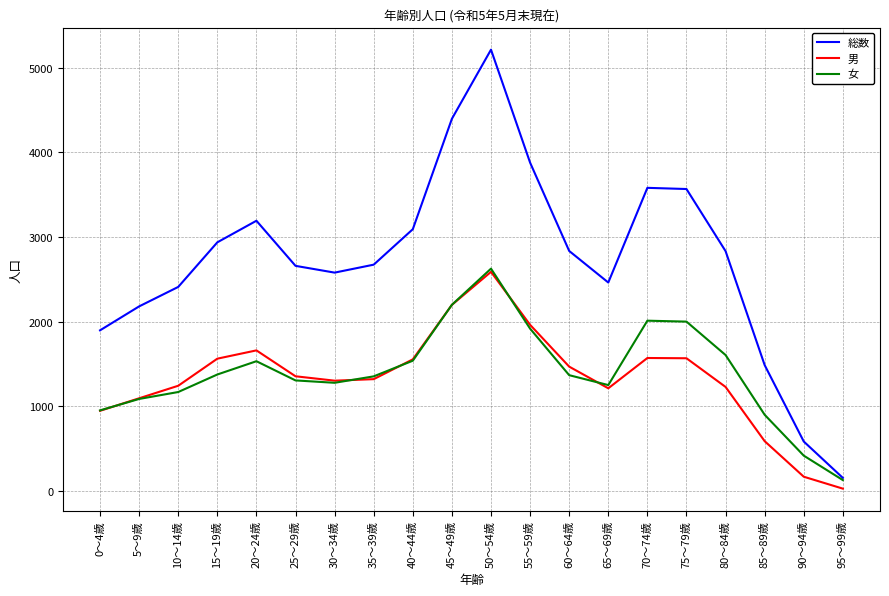

True or false: 総数 and 男 cross at least once.

False